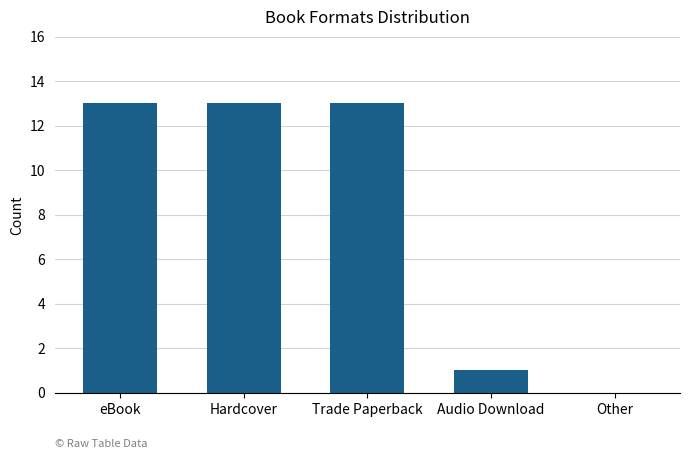

Which has a higher value, Audio Download or Trade Paperback?

Trade Paperback